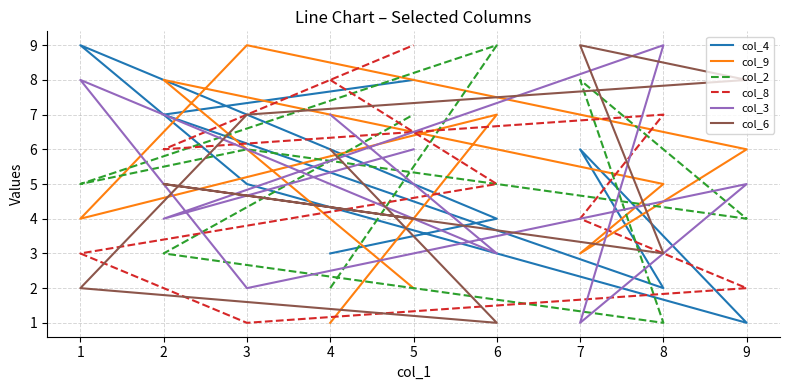

At how many categories does at least one series exceed 6?

9